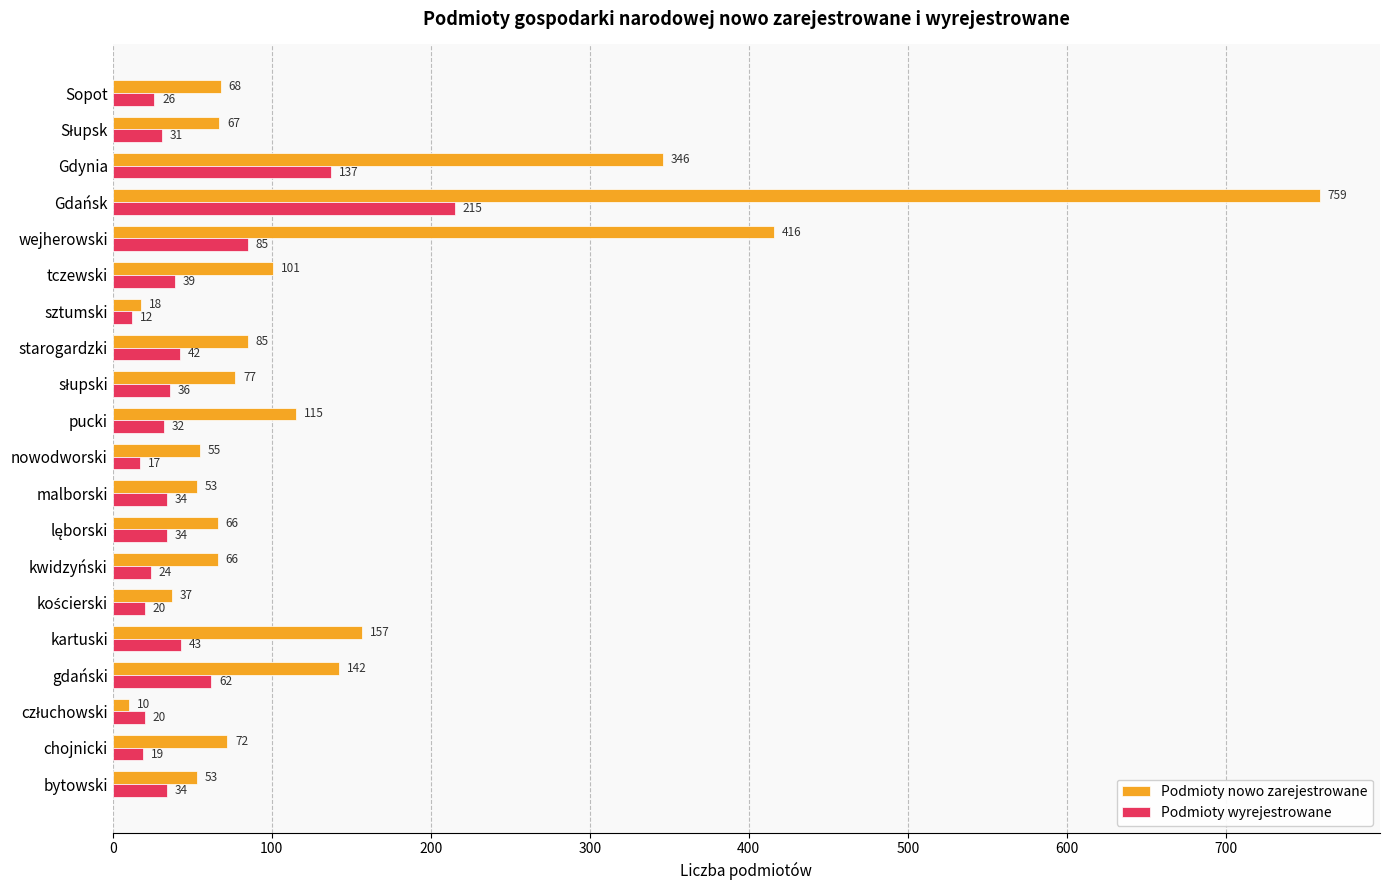

List the series in order of their overall mean, highest first.

Podmioty nowo zarejestrowane, Podmioty wyrejestrowane